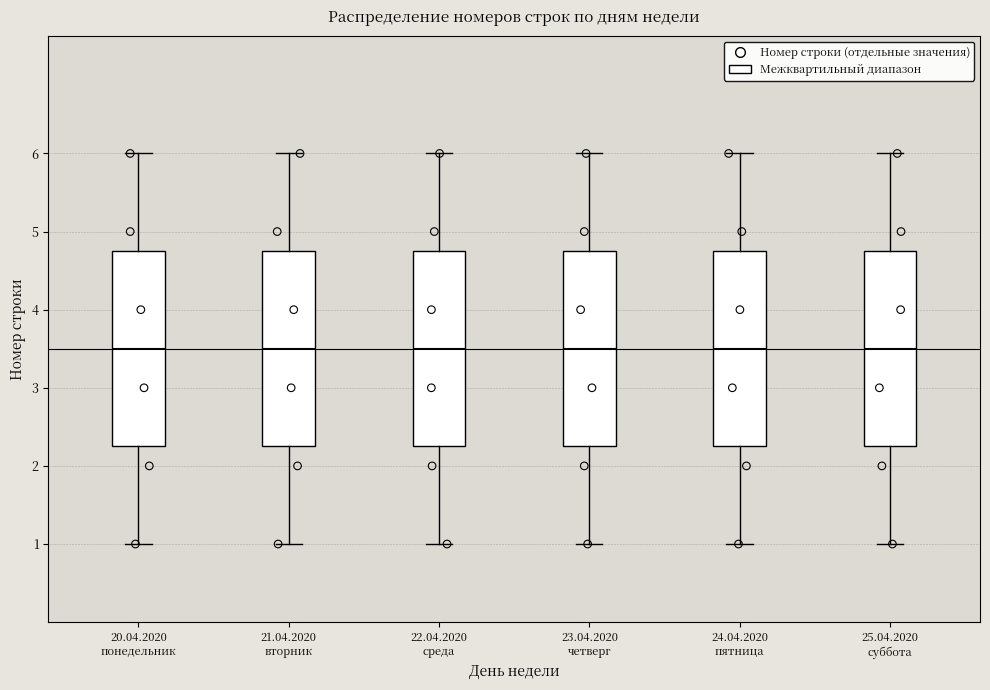

Reading left to right, read every box against the y-axis: the position of its median line, the range the box covers, and the ends of its whiskers. The values are not printed on the chart, so give them approximately, as read against the axis.

20.04.2020 понедельник: median 3.5, box 2.3 to 4.8, whiskers 1.0 to 6.0
21.04.2020 вторник: median 3.5, box 2.3 to 4.8, whiskers 1.0 to 6.0
22.04.2020 среда: median 3.5, box 2.3 to 4.8, whiskers 1.0 to 6.0
23.04.2020 четверг: median 3.5, box 2.3 to 4.8, whiskers 1.0 to 6.0
24.04.2020 пятница: median 3.5, box 2.3 to 4.8, whiskers 1.0 to 6.0
25.04.2020 суббота: median 3.5, box 2.3 to 4.8, whiskers 1.0 to 6.0